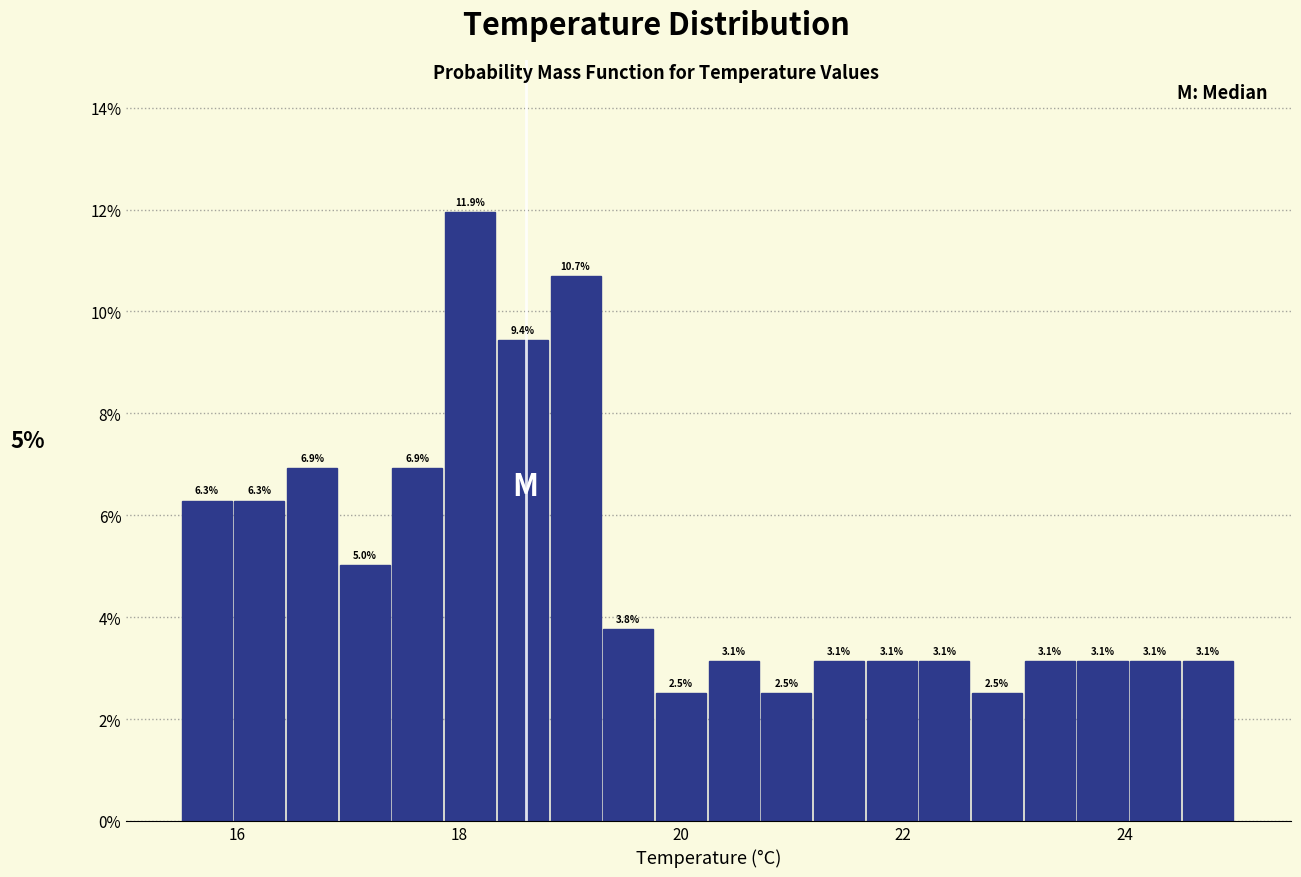

Around what value on the x-axis is the tallest bar? Give the approximate position of its centre, as read against the axis.

18.2